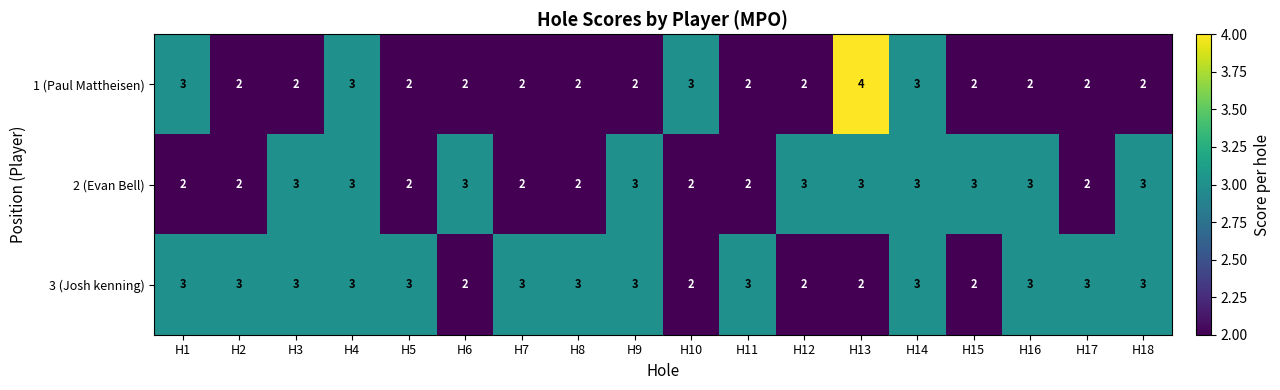

Rank the series by their average value, from lowest to highest.

1 (Paul Mattheisen), 2 (Evan Bell), 3 (Josh kenning)